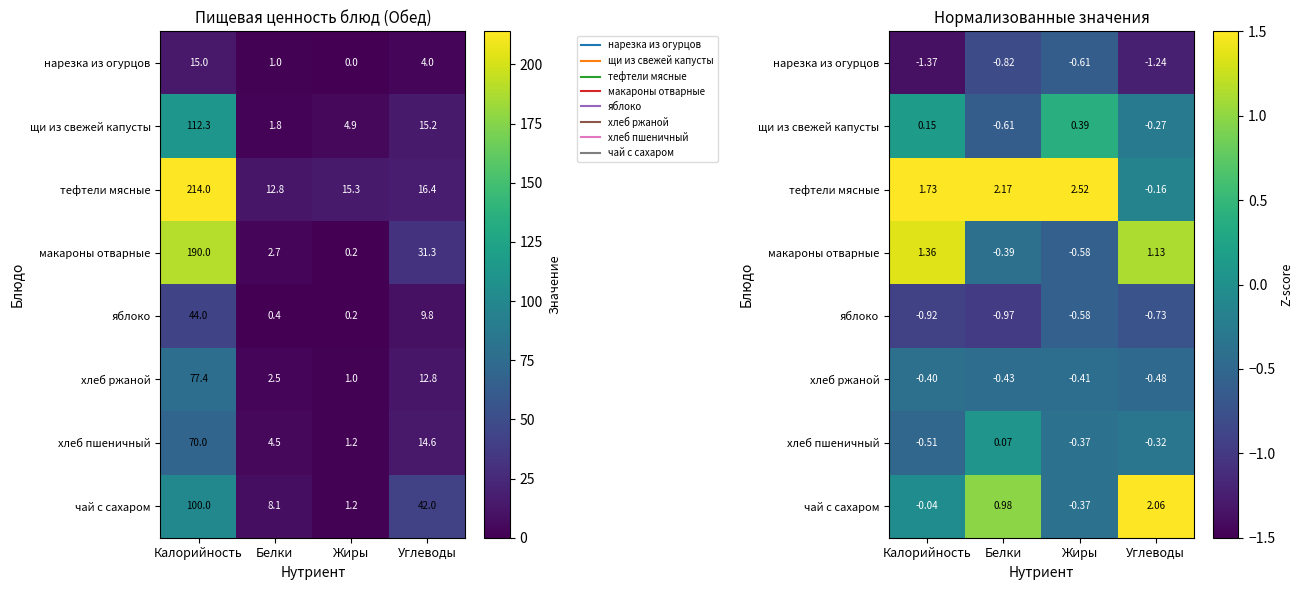

Count the number of data series in this chart.

8